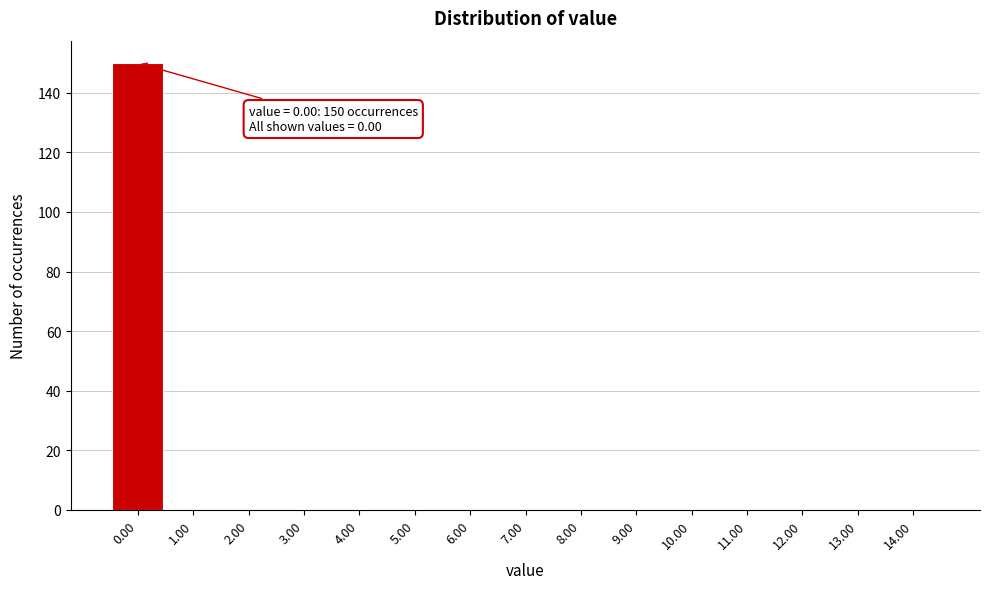

Which range on the x-axis has the tallest bar?

-0.5 to 0.5